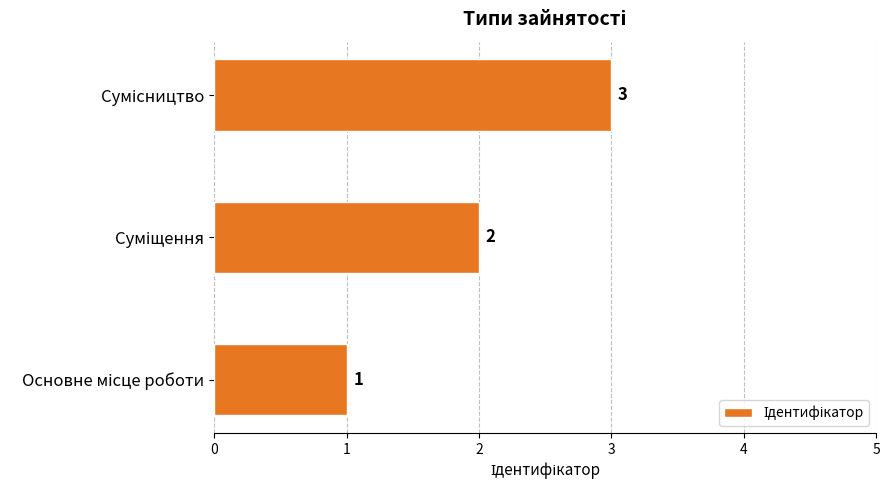

How many data points are less than 2?

1